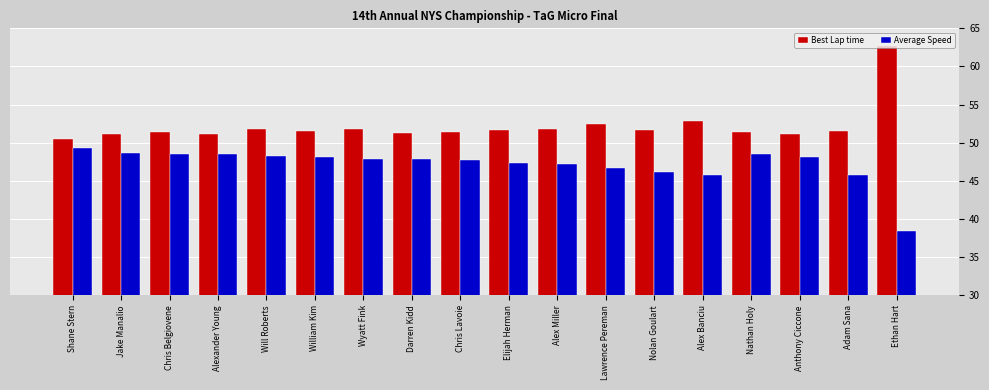

What is the difference between the maximum and minimum values in the Best Lap time series?

12.2